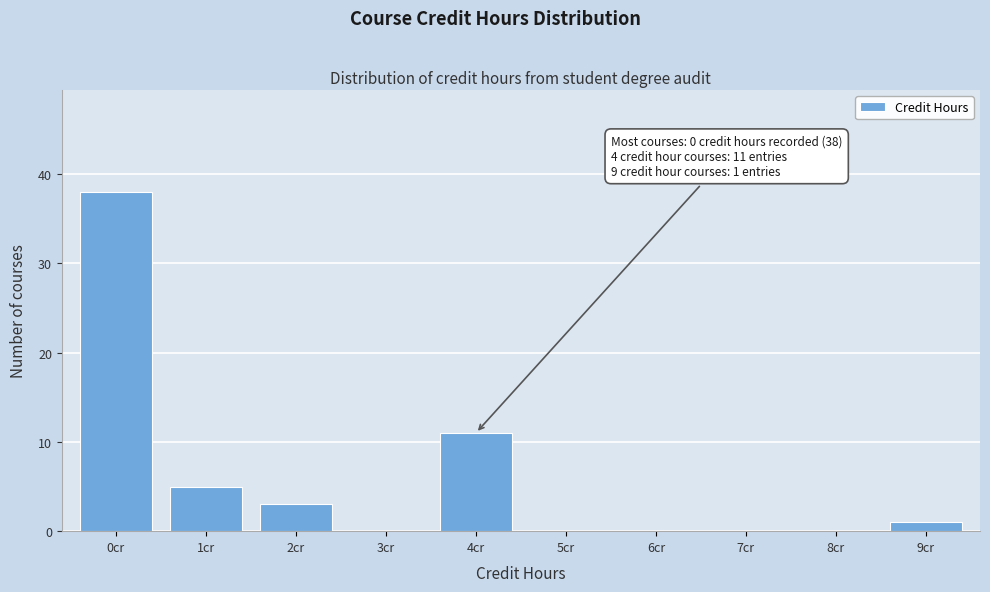

Reading left to right, list all the values displayed in this chart.

0cr=38	1cr=5	2cr=3	3cr=0	4cr=11	5cr=0	6cr=0	7cr=0	8cr=0	9cr=1